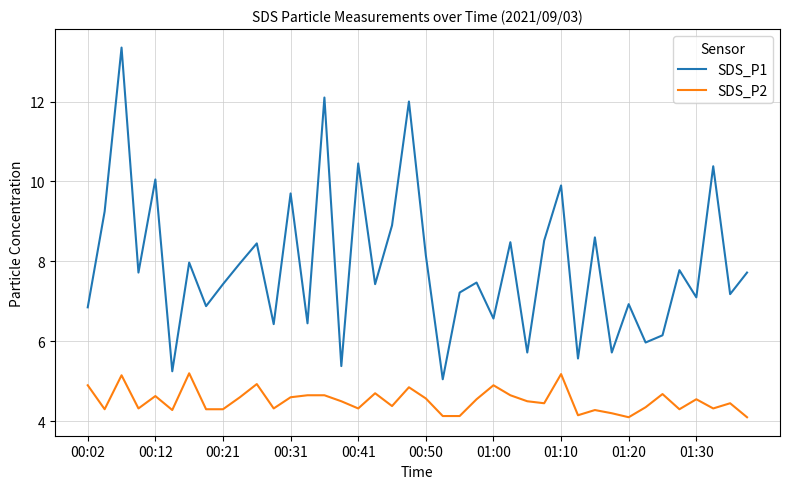

At how many categories does at least one series exceed 5?

40